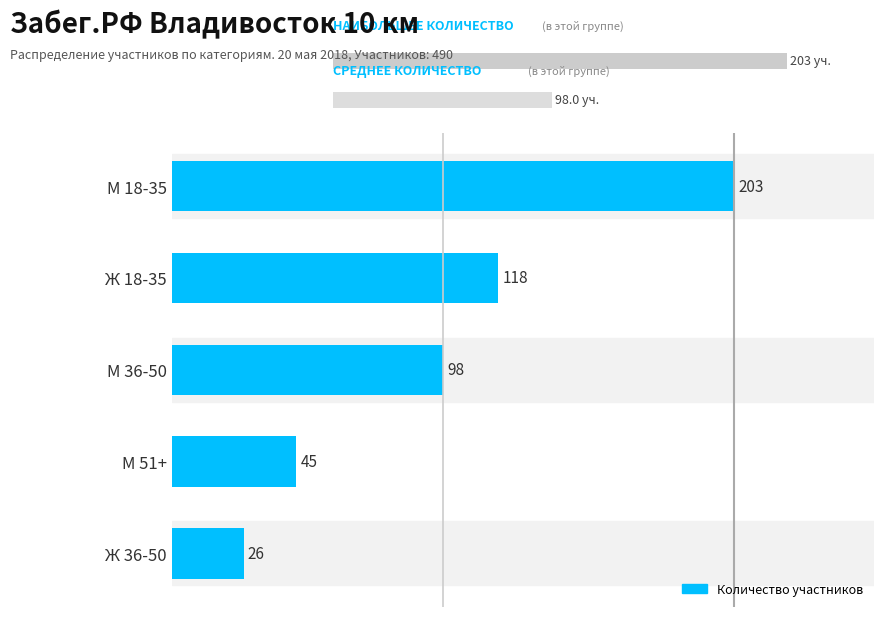

How many data points are less than 98?

2